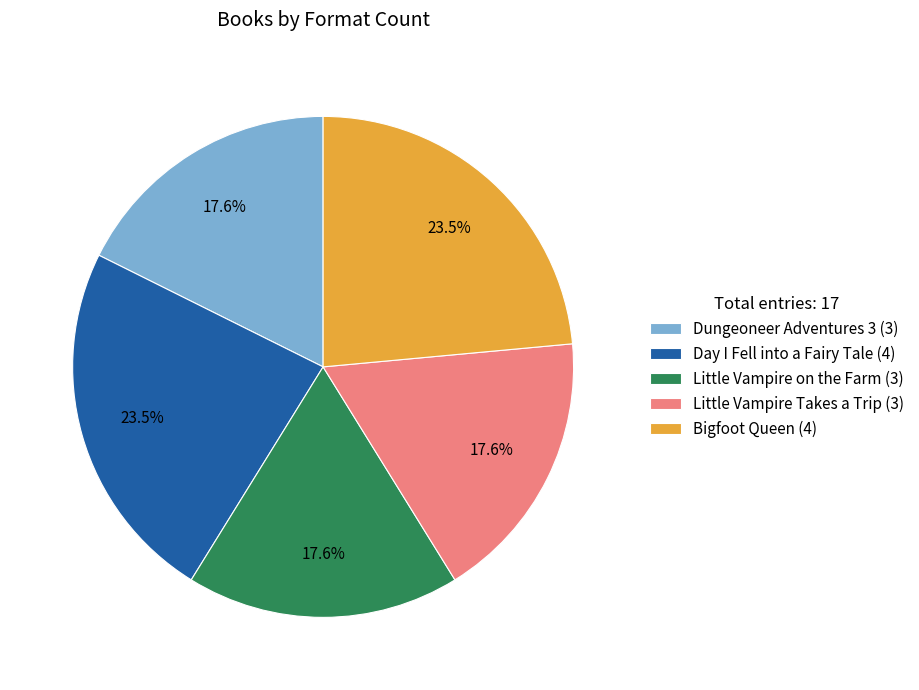

Between Day I Fell into a Fairy Tale and Little Vampire on the Farm, which is larger?

Day I Fell into a Fairy Tale